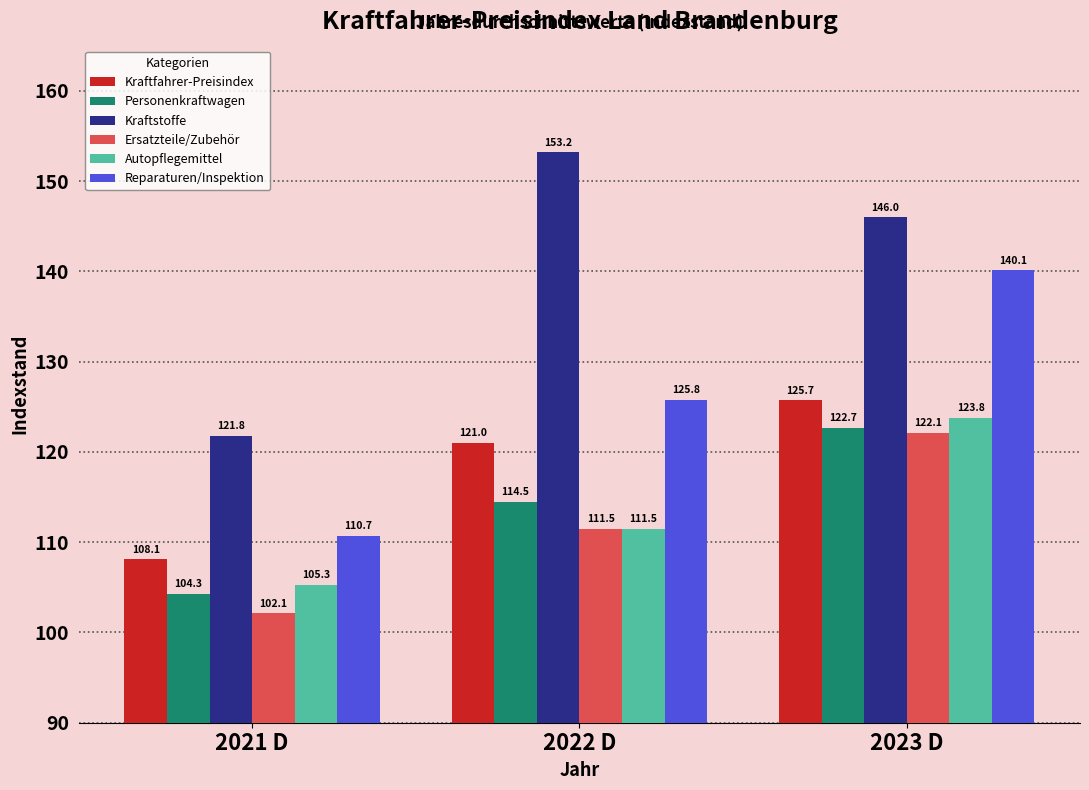

Reading right to left, list all the values displayed in this chart.

Kraftfahrer-Preisindex: 125.7	121.0	108.1
Personenkraftwagen: 122.7	114.5	104.3
Kraftstoffe: 146.0	153.2	121.8
Ersatzteile/Zubehör: 122.1	111.5	102.1
Autopflegemittel: 123.8	111.5	105.3
Reparaturen/Inspektion: 140.1	125.8	110.7